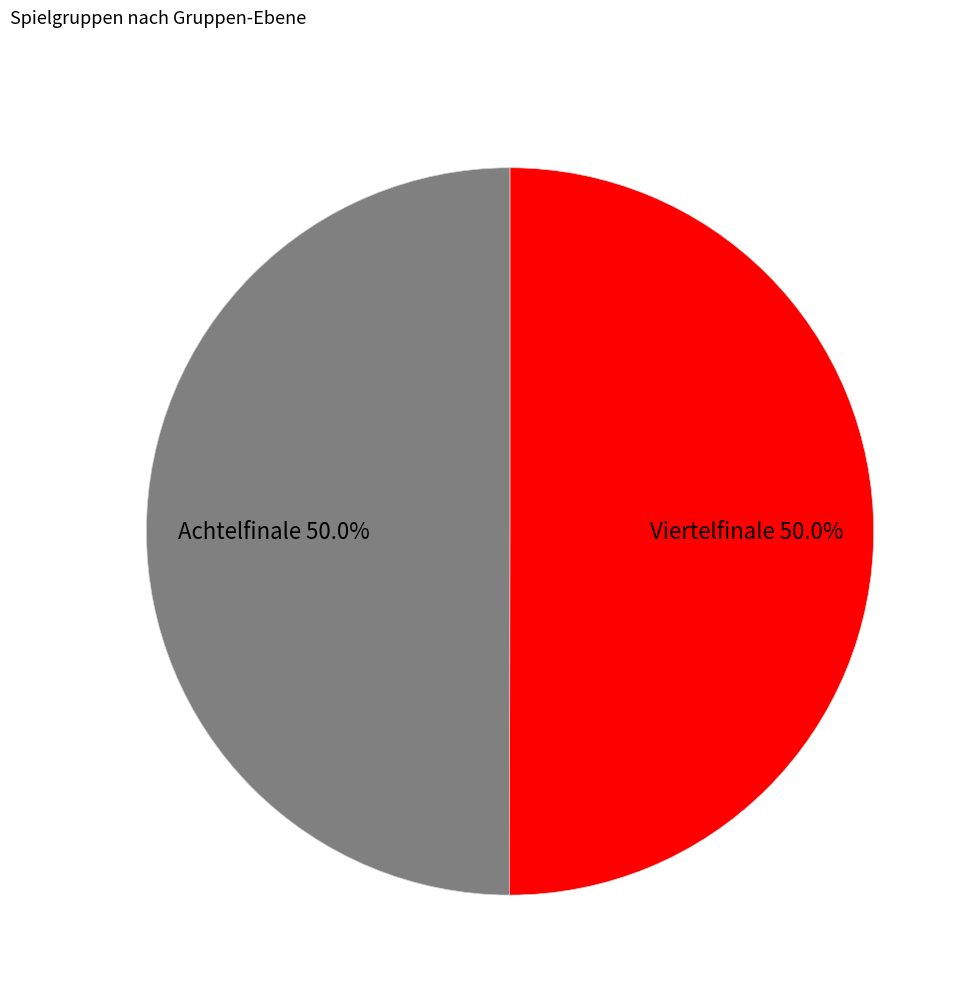

How many segments does this pie chart have?

2